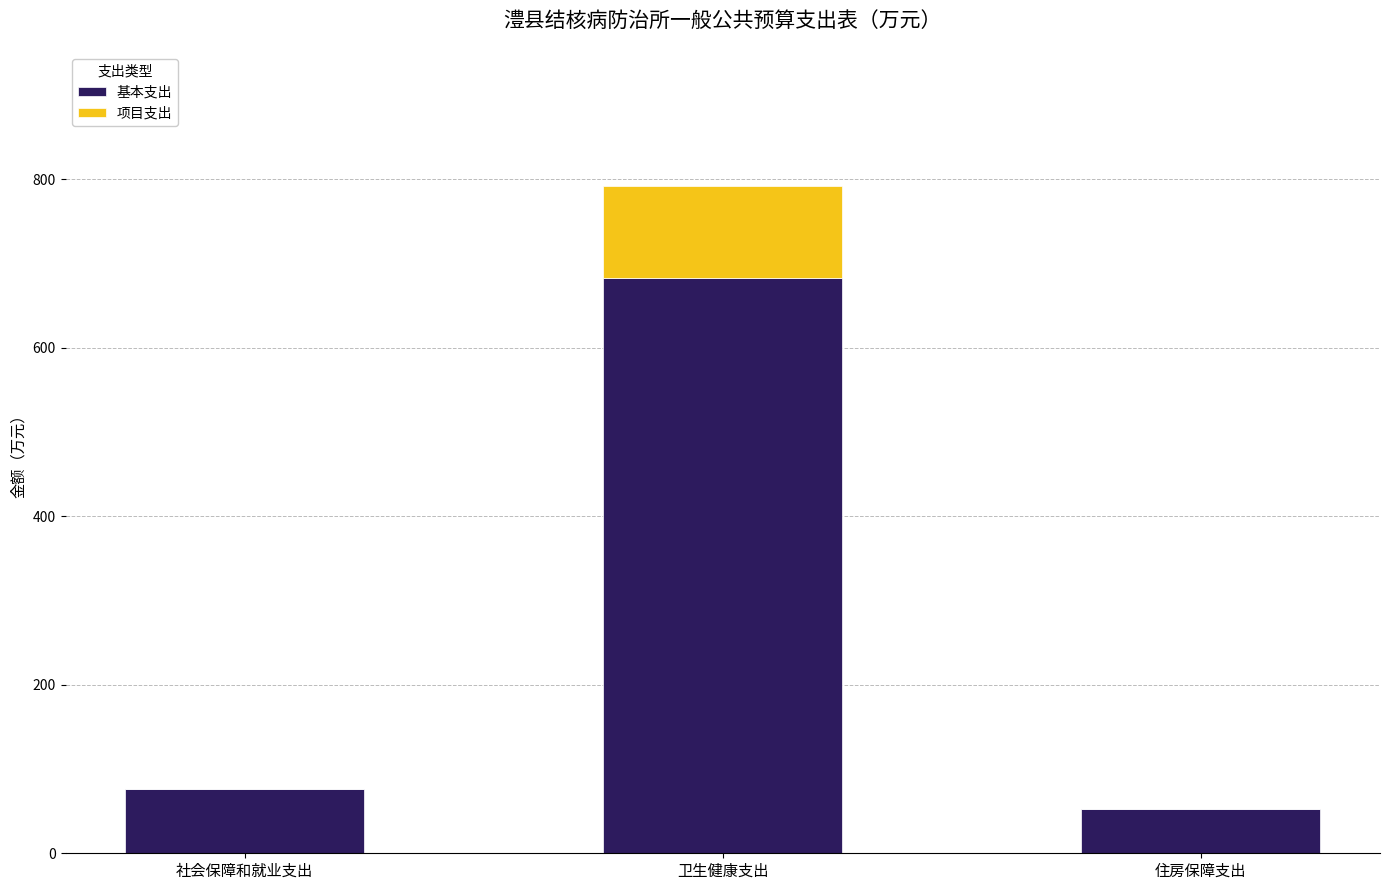

The value of 基本支出 at 住房保障支出 is 52.5. True or false?

True